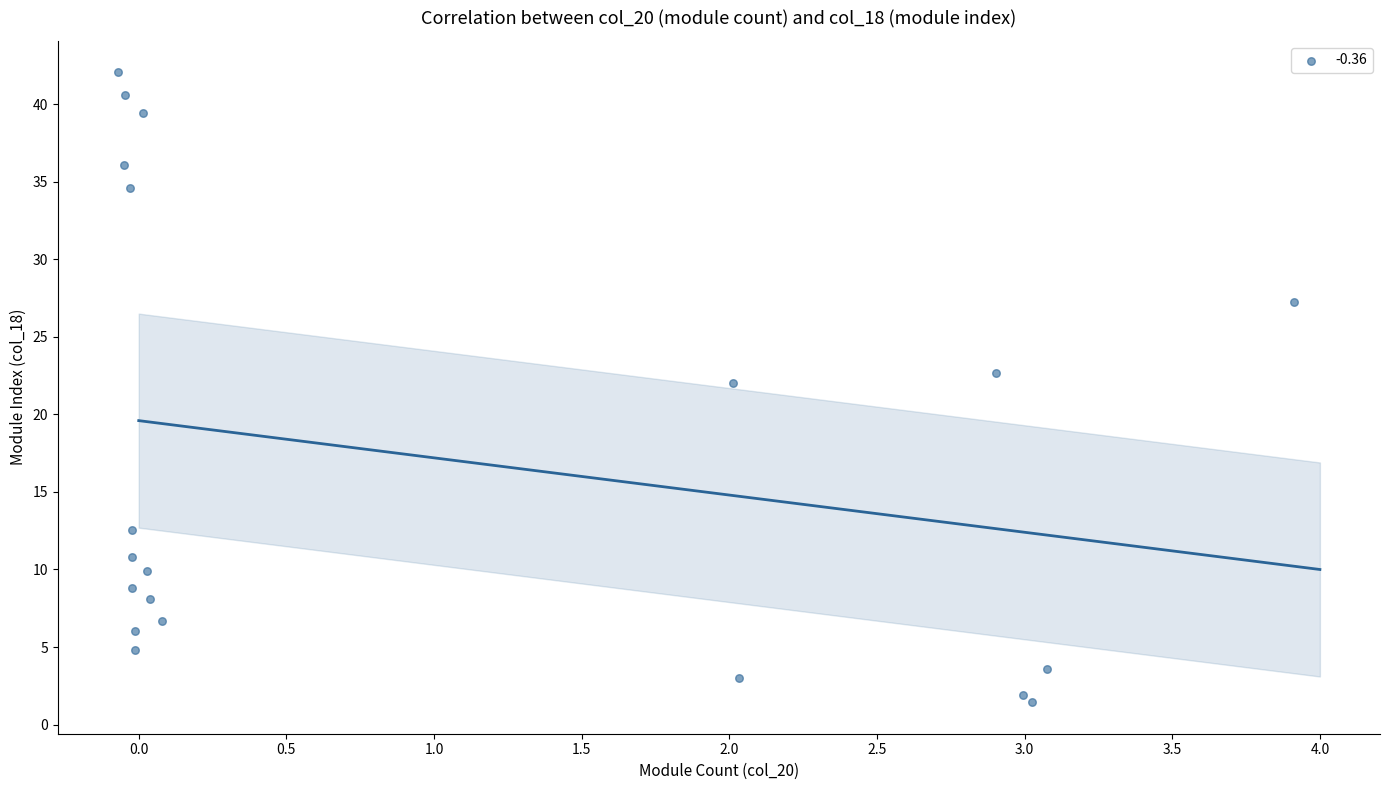

What Y value in the scatter plot is closest to 21?

22.0